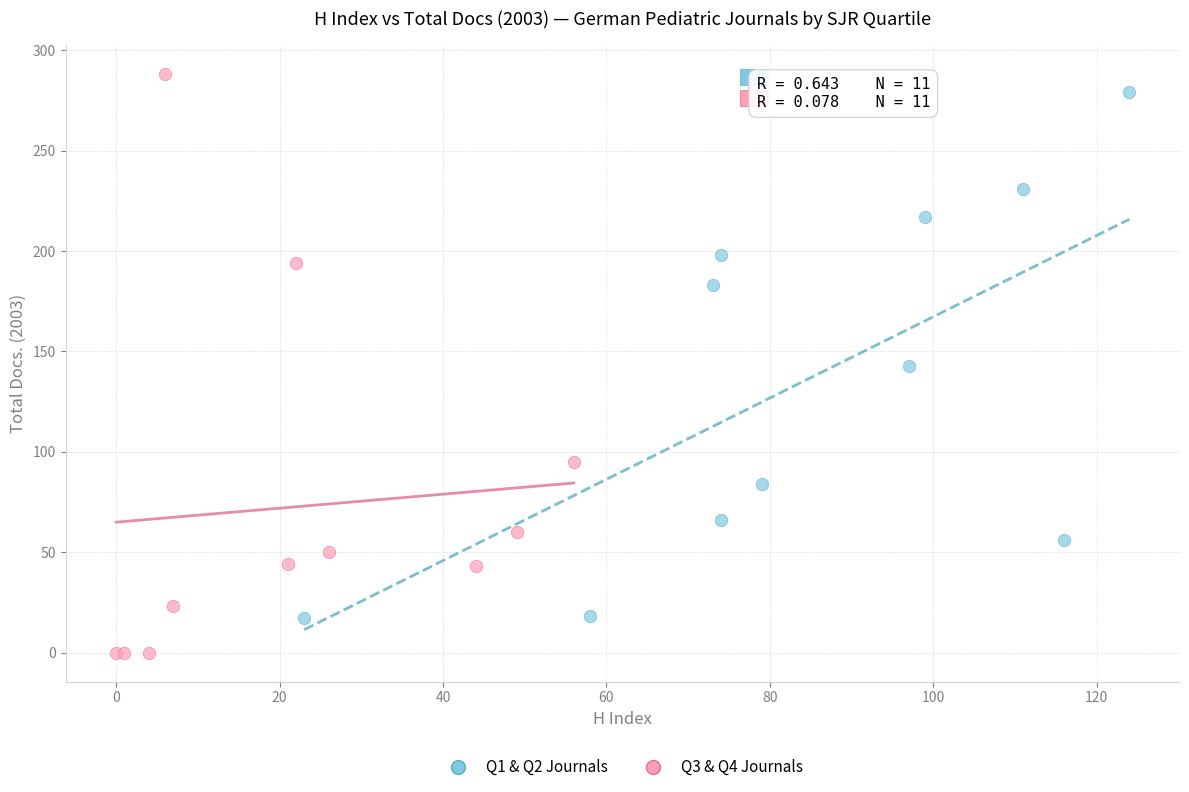

Which series contains the lowest Y value?

Q3 & Q4 Journals